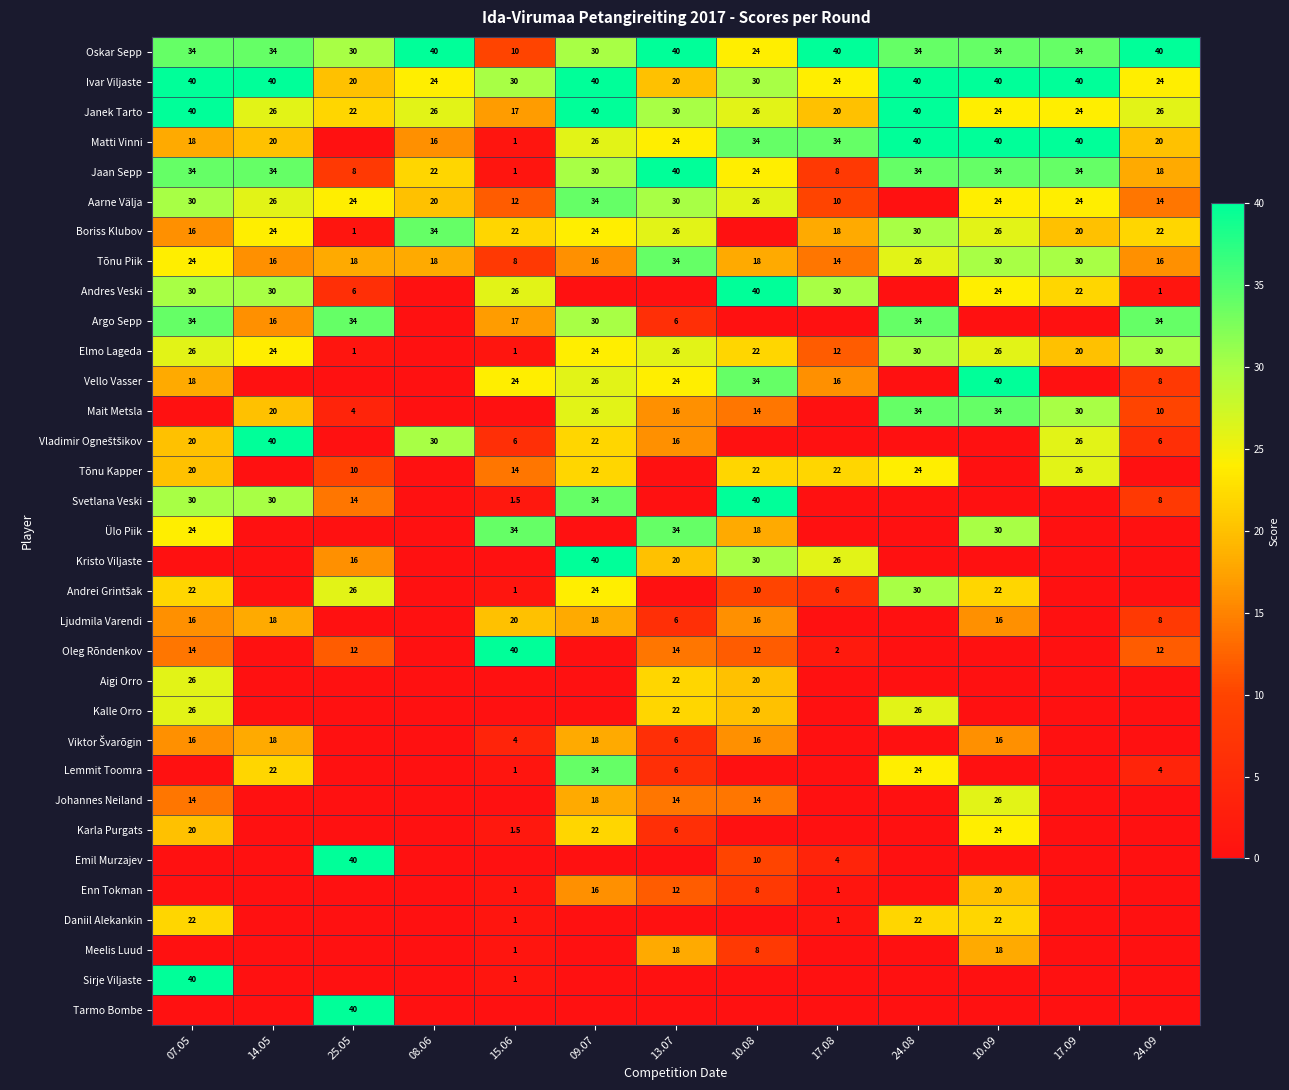

What is the total value across all series at 07.05?

654.0